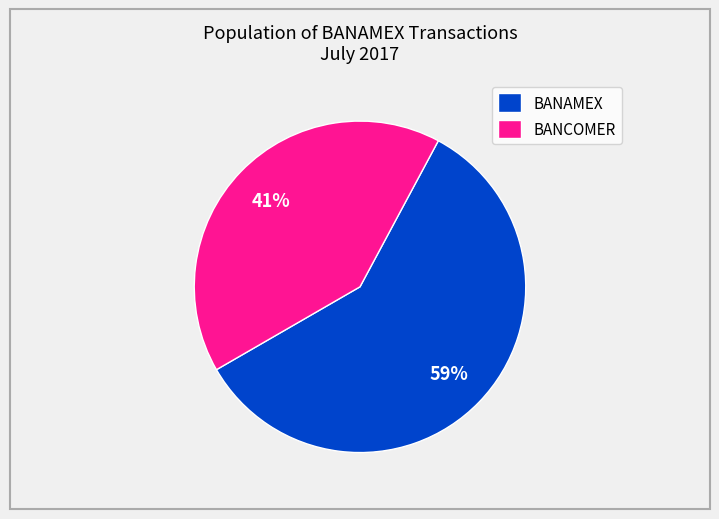

Rank the categories by value from highest to lowest.

BANAMEX, BANCOMER